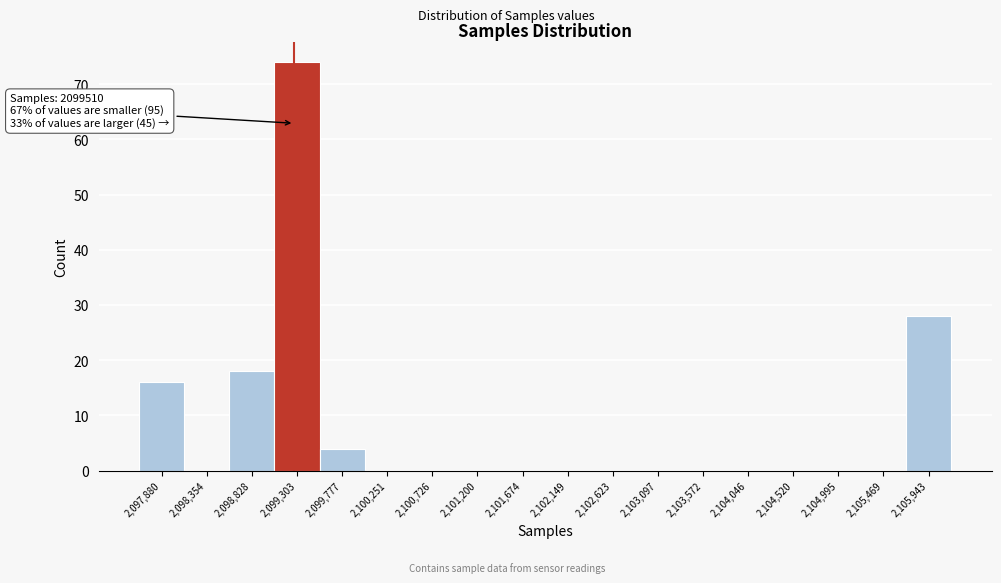

Reading right to left, what are all the values shown in this chart?

2,105,943=28	2,105,469=0	2,104,995=0	2,104,520=0	2,104,046=0	2,103,572=0	2,103,097=0	2,102,623=0	2,102,149=0	2,101,674=0	2,101,200=0	2,100,726=0	2,100,251=0	2,099,777=4	2,099,303=74	2,098,828=18	2,098,354=0	2,097,880=16